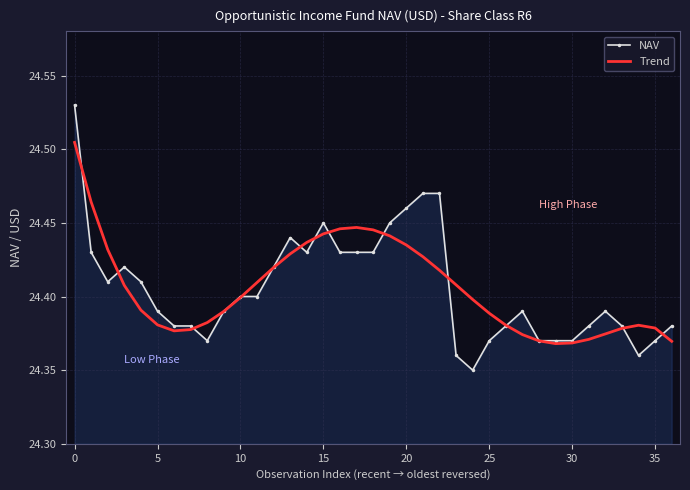

After their last crossing, which series has the higher values: Trend or NAV?

NAV